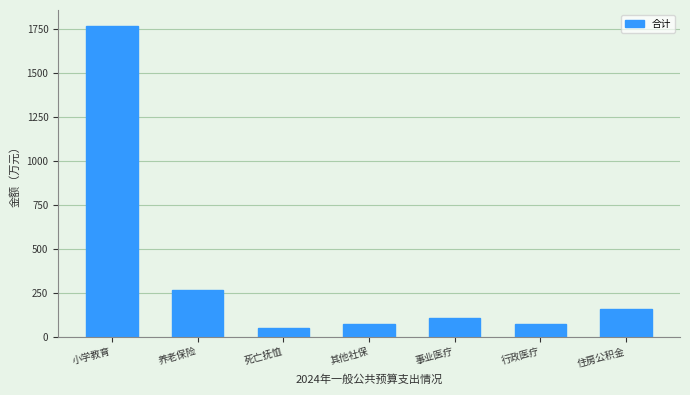

Where is the data nearest to the value 911?

养老保险